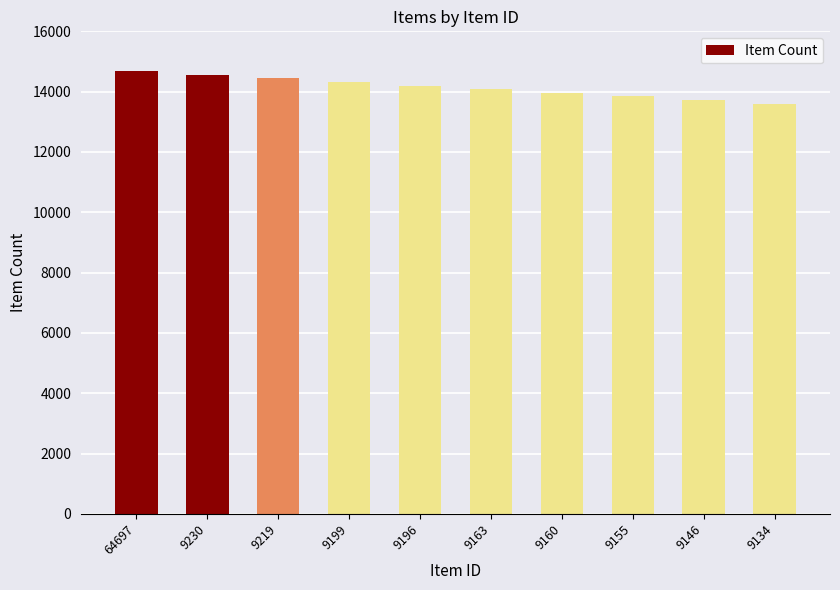

What is the difference between the maximum and minimum values?

1080